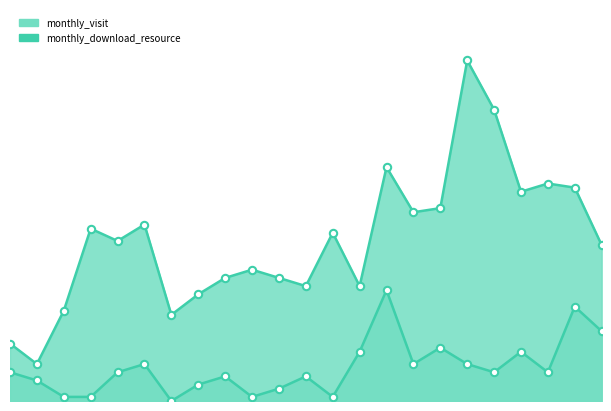

What are all the series names shown in the legend?

monthly_visit, monthly_download_resource